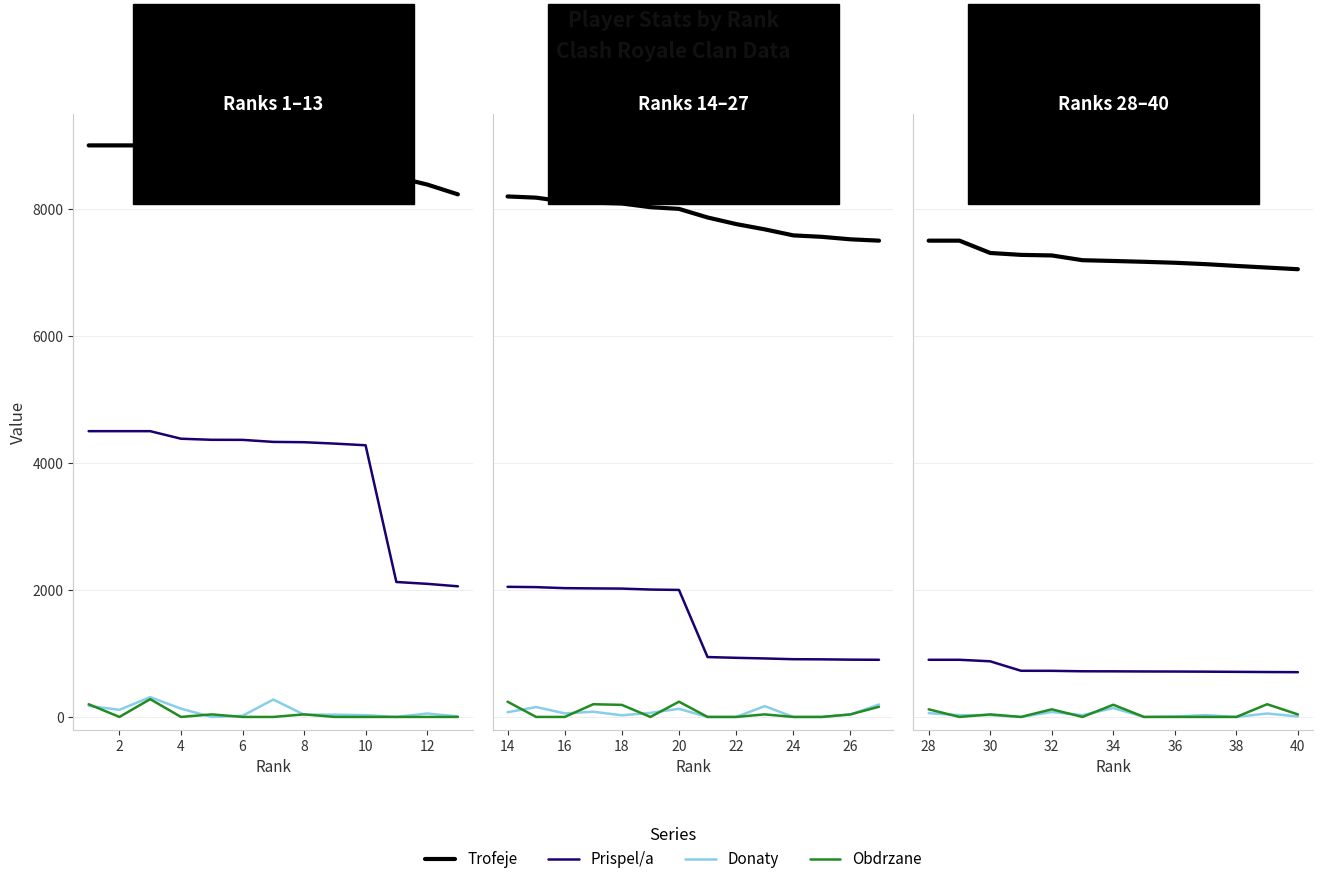

List the series in order of their peak value, highest first.

Trofeje, Prispel/a, Obdrzane, Donaty